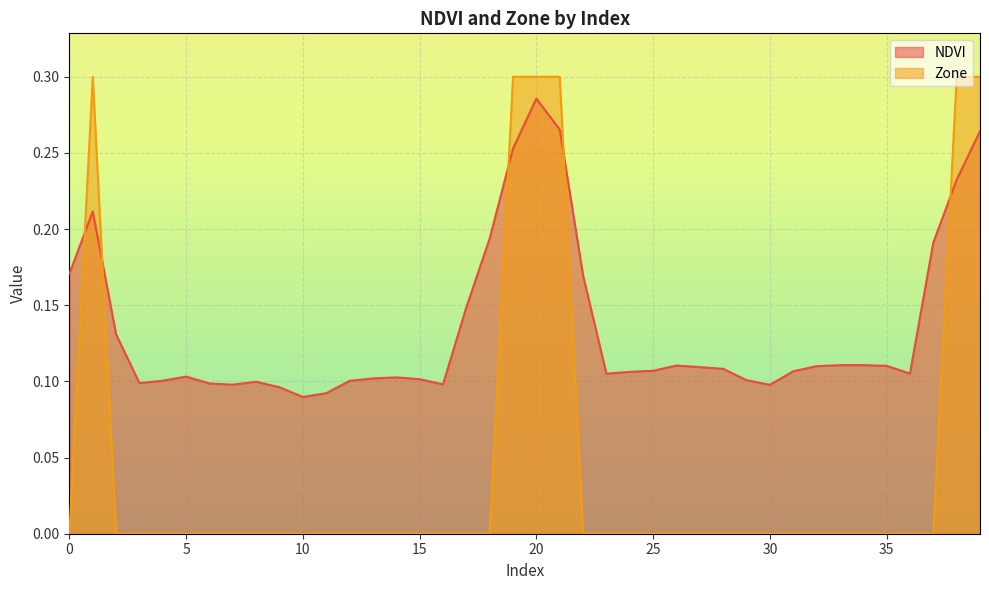

How many lines are shown in the chart?

2